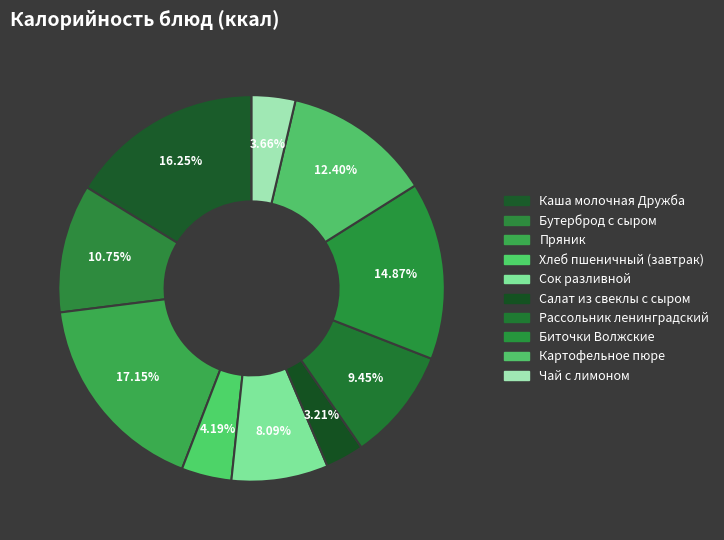

Rank the categories by value from lowest to highest.

Салат из свеклы с сыром, Чай с лимоном, Хлеб пшеничный (завтрак), Сок разливной, Рассольник ленинградский, Бутерброд с сыром, Картофельное пюре, Биточки Волжские, Каша молочная Дружба, Пряник